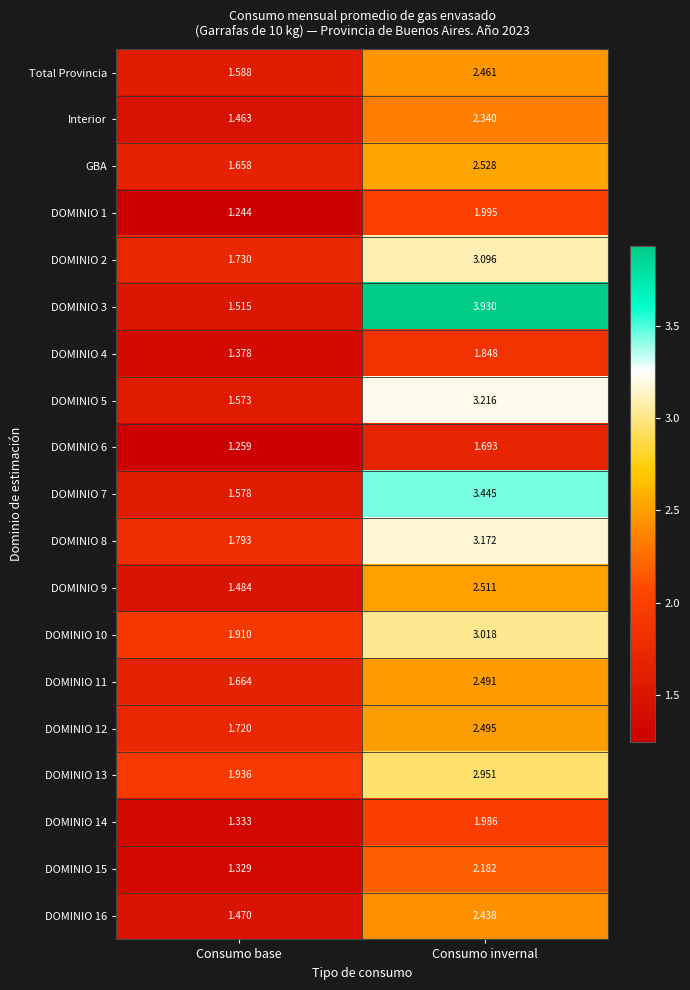

Where does the GBA series first go above 2?

Consumo invernal